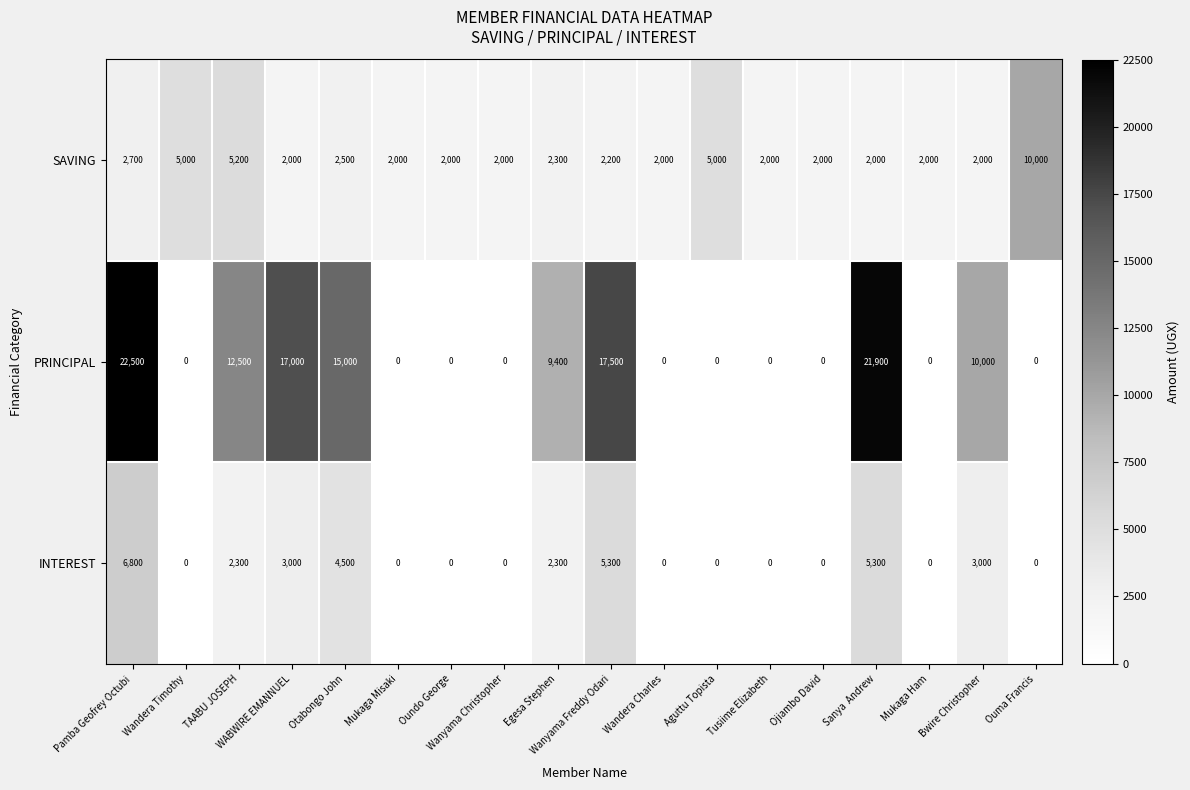

Which label corresponds to the largest value in the chart?

Pamba Geofrey Octubi